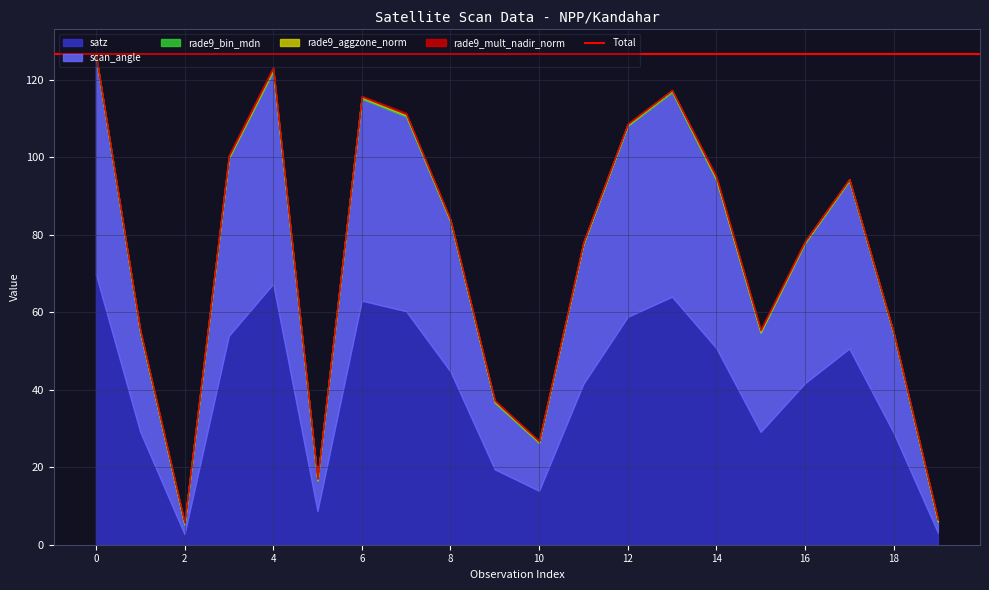

What is the value of the satz point at the 2nd from the left?

29.2